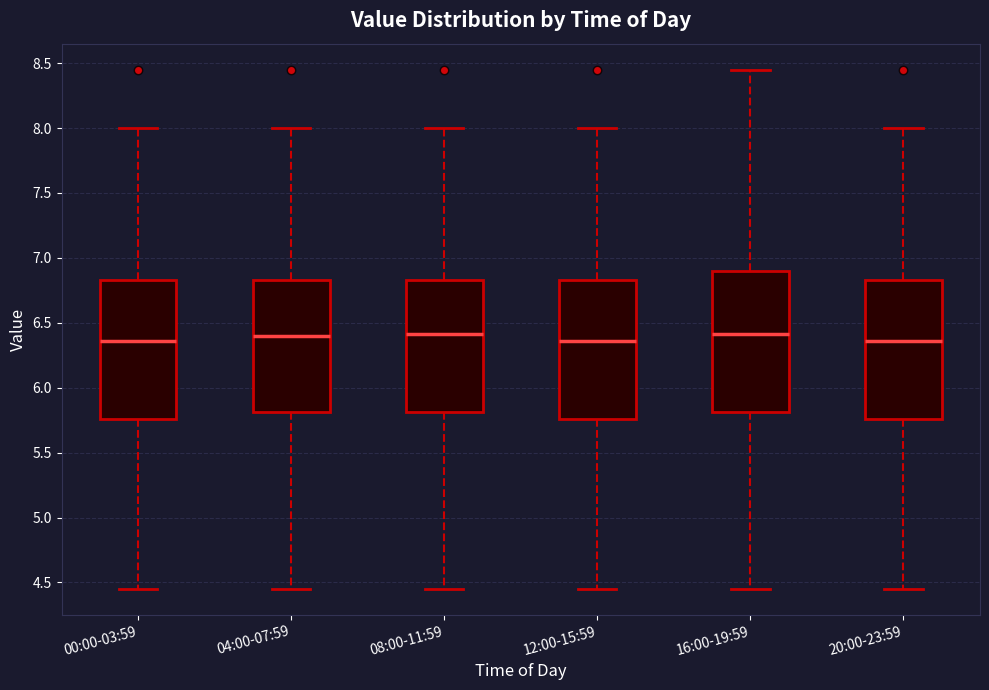

Where does the median line of the box for 16:00-19:59 sit on the y-axis? The values are not printed on the chart, so give them approximately, as read against the axis.

6.40